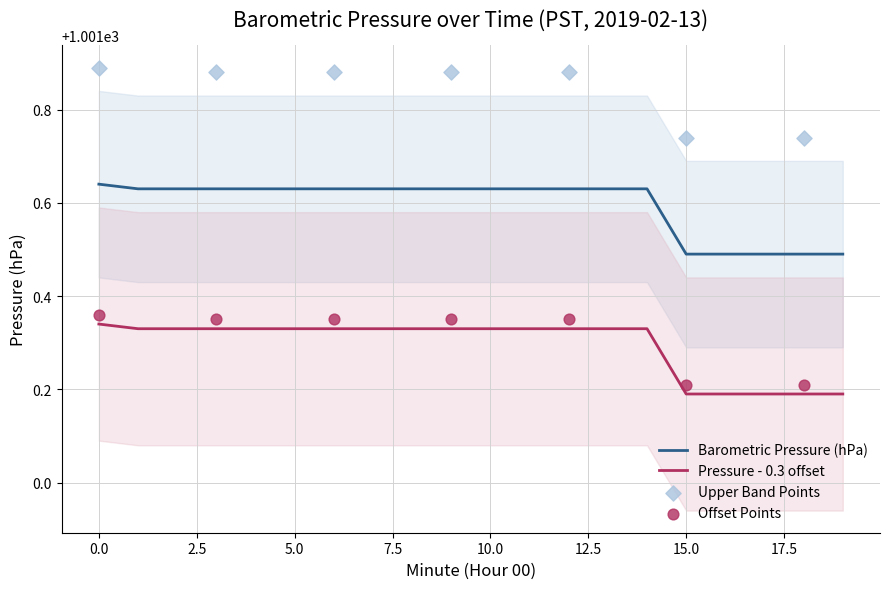

True or false: Pressure - 0.3 offset and Barometric Pressure (hPa) cross at least once.

False